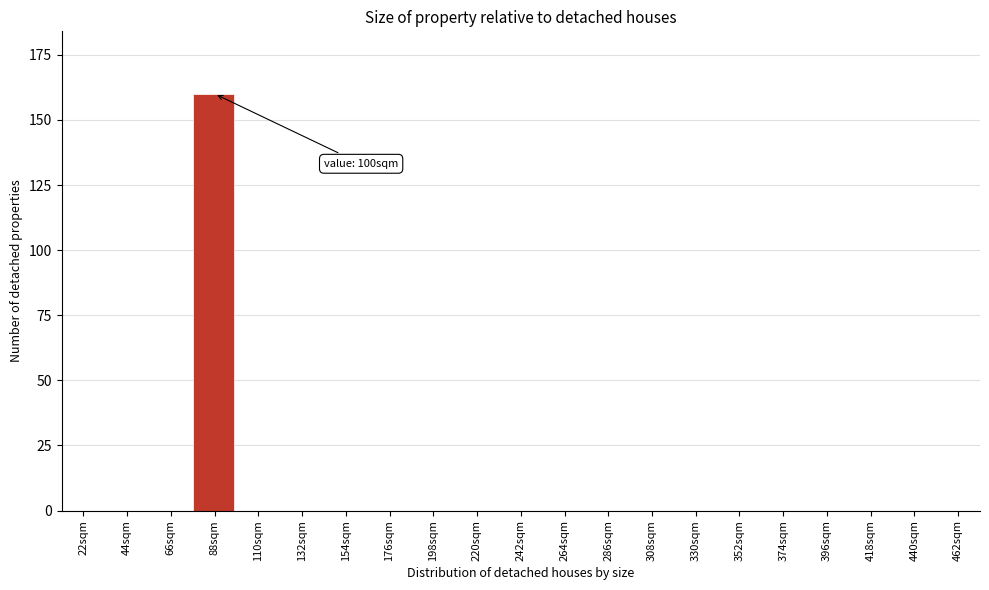

Reading right to left, extract all data points from this chart.

462sqm=0	440sqm=0	418sqm=0	396sqm=0	374sqm=0	352sqm=0	330sqm=0	308sqm=0	286sqm=0	264sqm=0	242sqm=0	220sqm=0	198sqm=0	176sqm=0	154sqm=0	132sqm=0	110sqm=0	88sqm=160	66sqm=0	44sqm=0	22sqm=0